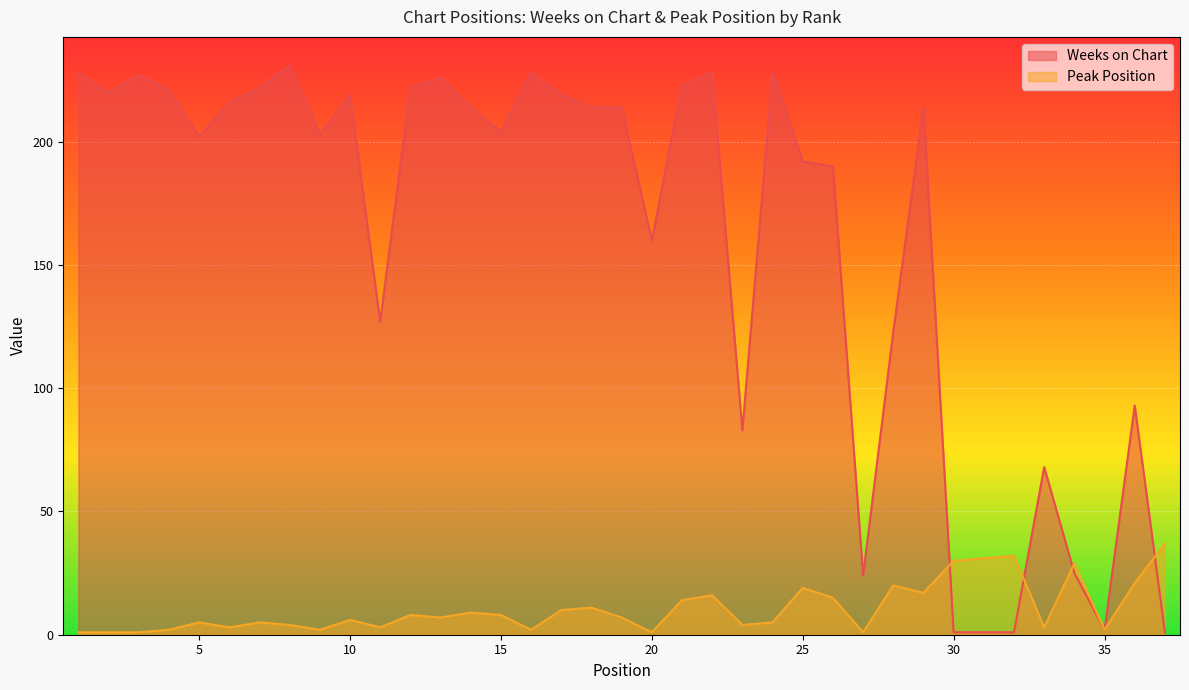

What are all the series names shown in the legend?

Weeks on Chart, Peak Position